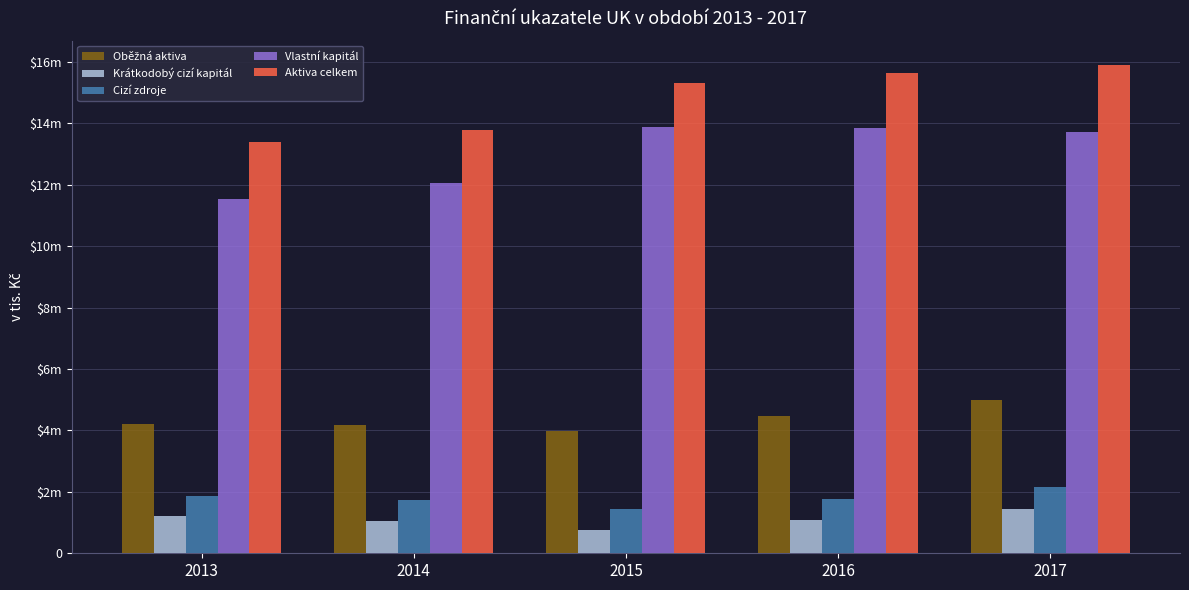

Does the chart contain stacked bars?

No